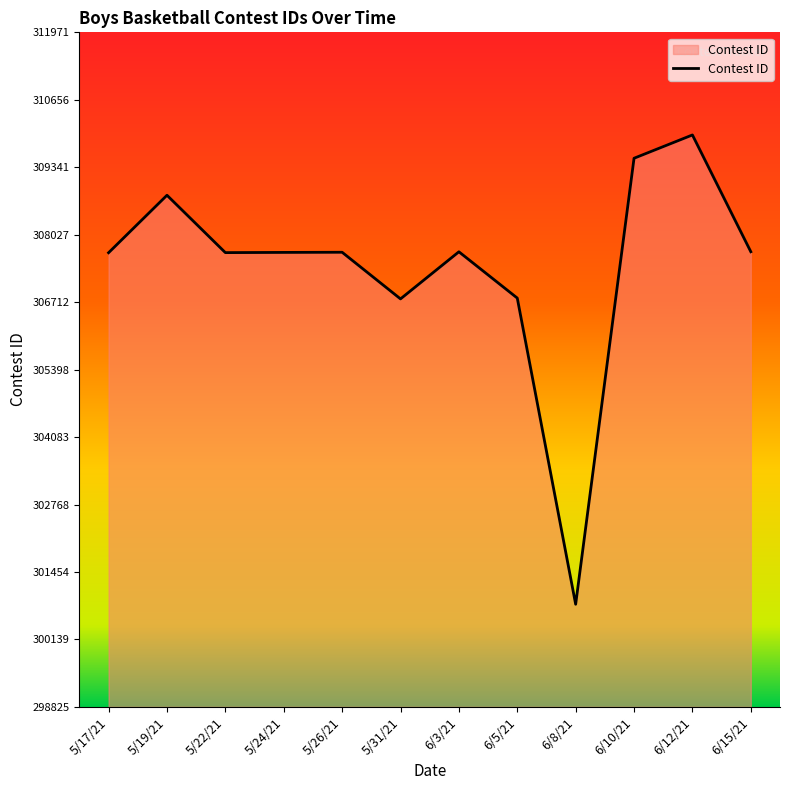

True or false: the data shows 308796 at 5/19/21.

True